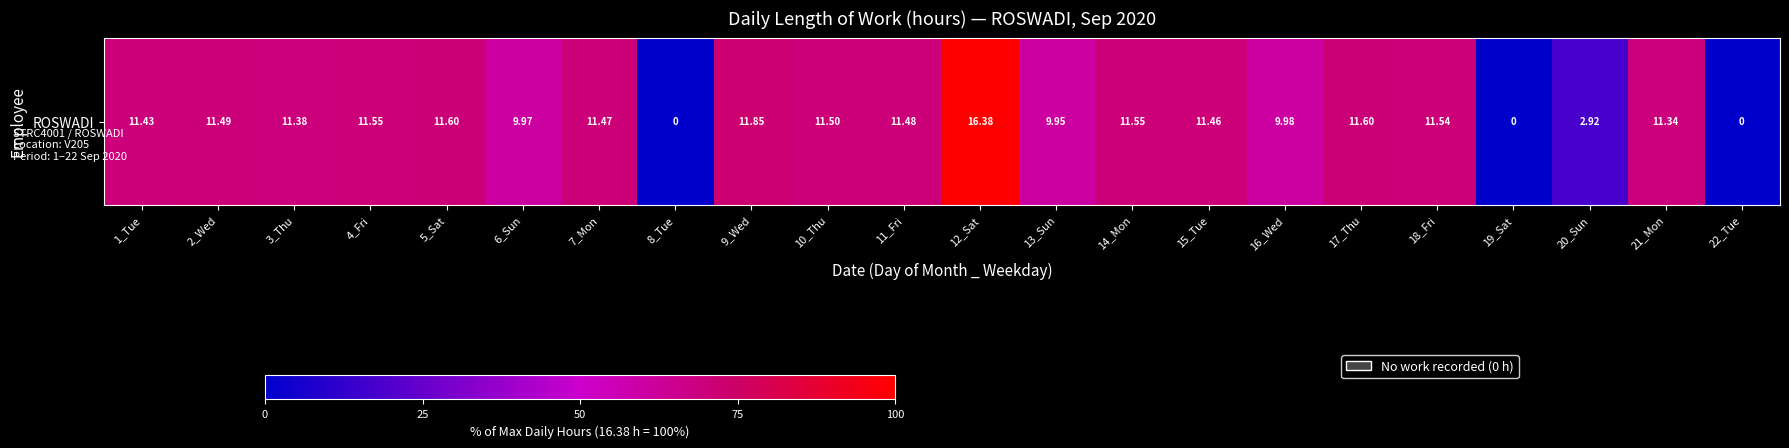

At which label does the data first exceed 70?

2_Wed